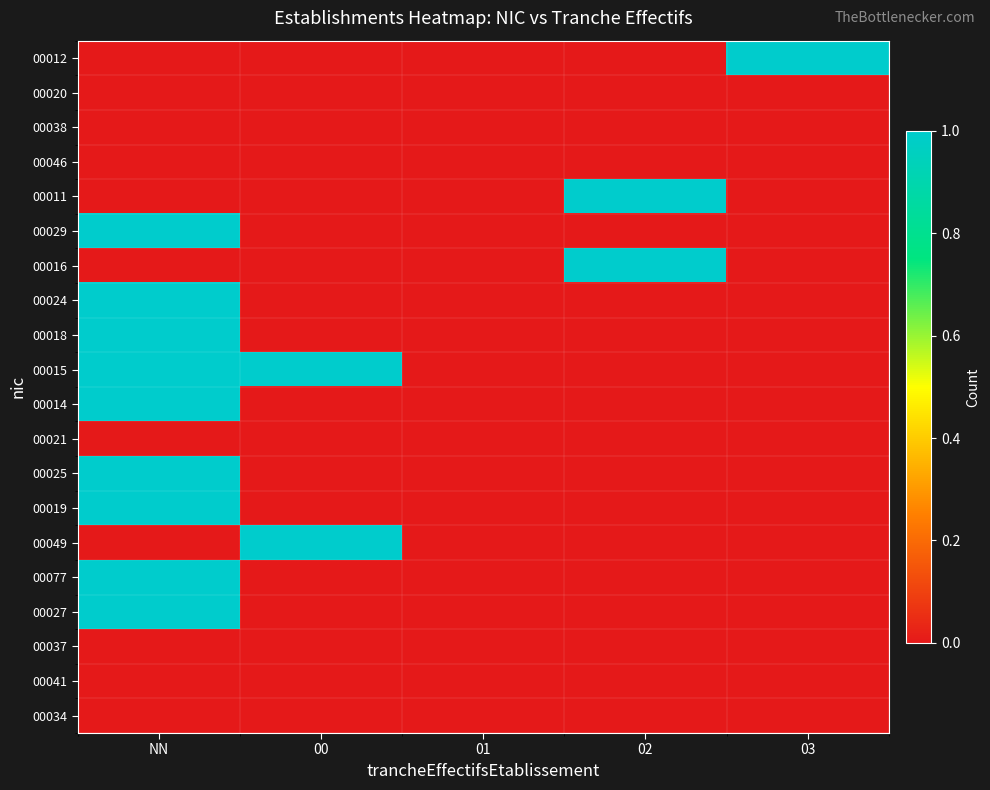

Reading left to right, extract all data points from this chart.

00012: NN=0	00=0	01=0	02=0	03=1
00020: NN=0	00=0	01=0	02=0	03=0
00038: NN=0	00=0	01=0	02=0	03=0
00046: NN=0	00=0	01=0	02=0	03=0
00011: NN=0	00=0	01=0	02=1	03=0
00029: NN=1	00=0	01=0	02=0	03=0
00016: NN=0	00=0	01=0	02=1	03=0
00024: NN=1	00=0	01=0	02=0	03=0
00018: NN=1	00=0	01=0	02=0	03=0
00015: NN=1	00=1	01=0	02=0	03=0
00014: NN=1	00=0	01=0	02=0	03=0
00021: NN=0	00=0	01=0	02=0	03=0
00025: NN=1	00=0	01=0	02=0	03=0
00019: NN=1	00=0	01=0	02=0	03=0
00049: NN=0	00=1	01=0	02=0	03=0
00077: NN=1	00=0	01=0	02=0	03=0
00027: NN=1	00=0	01=0	02=0	03=0
00037: NN=0	00=0	01=0	02=0	03=0
00041: NN=0	00=0	01=0	02=0	03=0
00034: NN=0	00=0	01=0	02=0	03=0